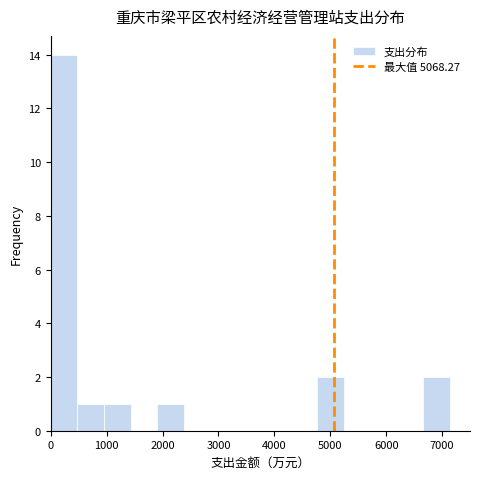

How tall is the bar that spans 1000 to 1400 on the x-axis? Neither the bar edges nor the heights are printed on the chart, so give them approximately, as read against the axes.

1